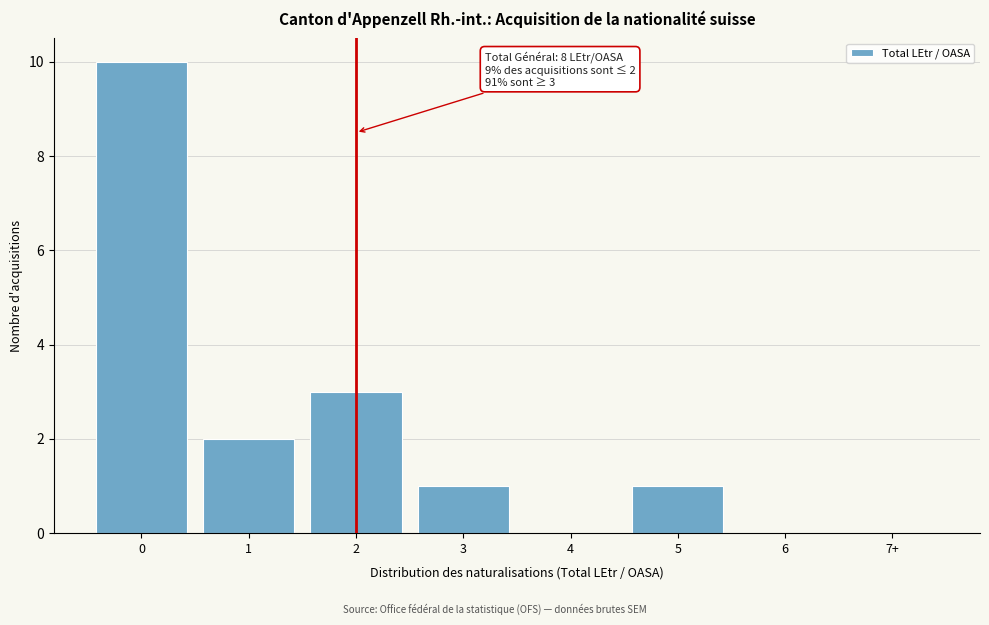

Reading left to right, extract all data points from this chart.

0=10	1=2	2=3	3=1	4=0	5=1	6=0	7+=0